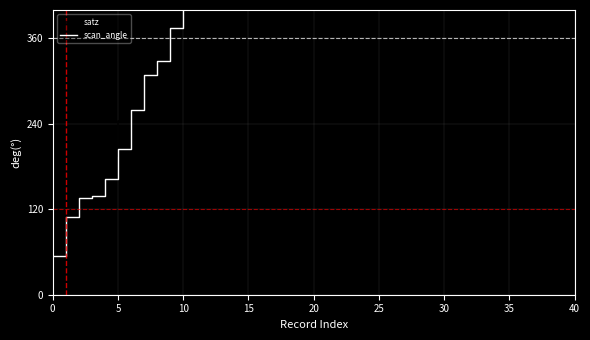

True or false: scan_angle and satz cross at least once.

False